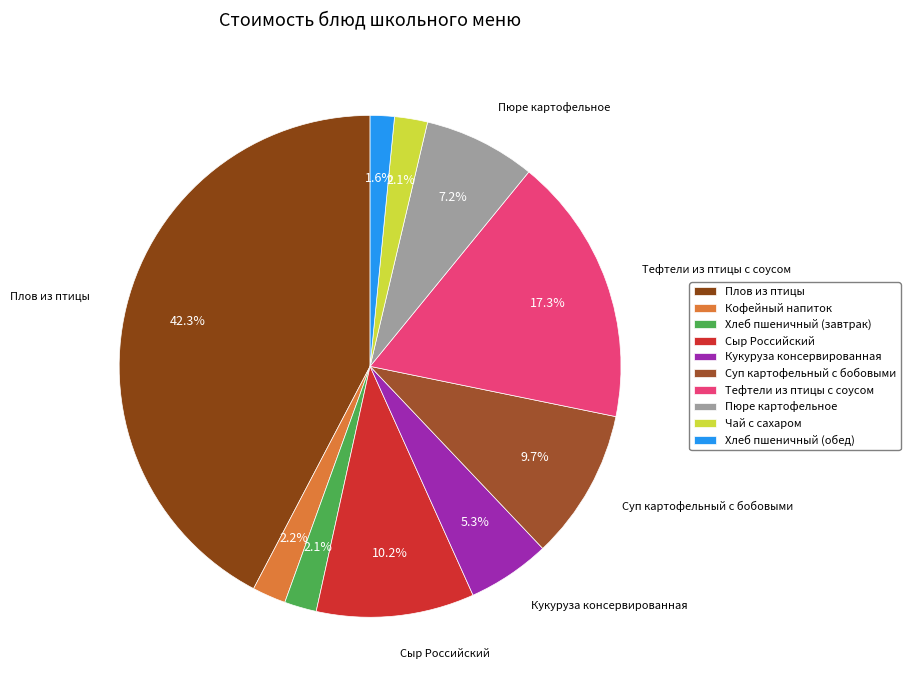

Does Хлеб пшеничный (завтрак) represent more than half of the total?

No